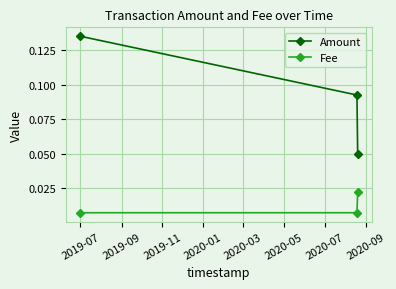

Count the Amount values in the range 0 to 1.

3